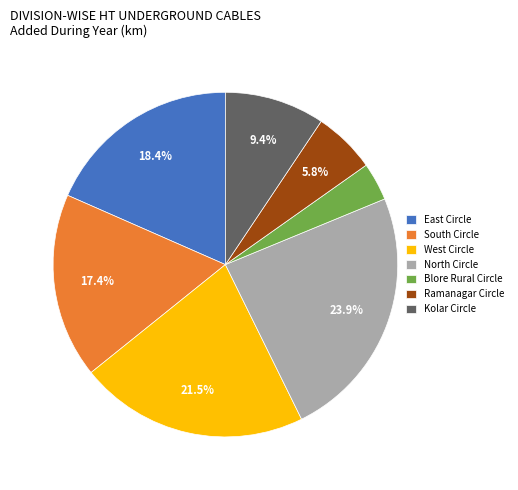

To the nearest percent, what is the difference between the Blore Rural Circle and South Circle slice percentages?

14%